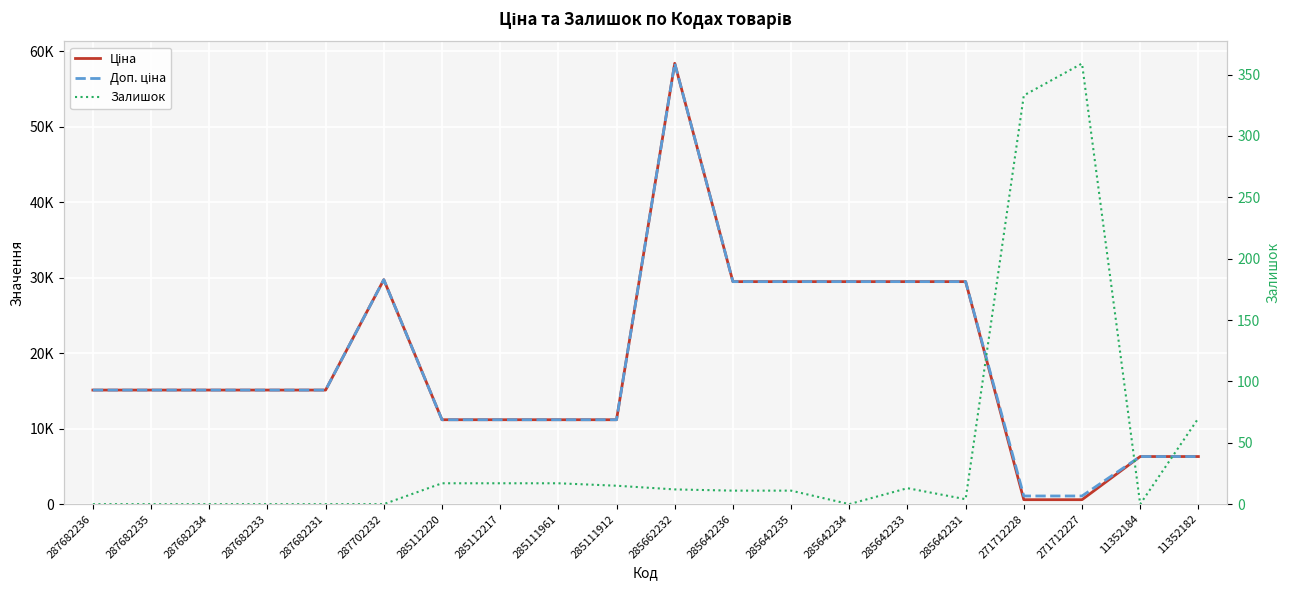

Where does the Доп. ціна series first go above 15120?

287702232